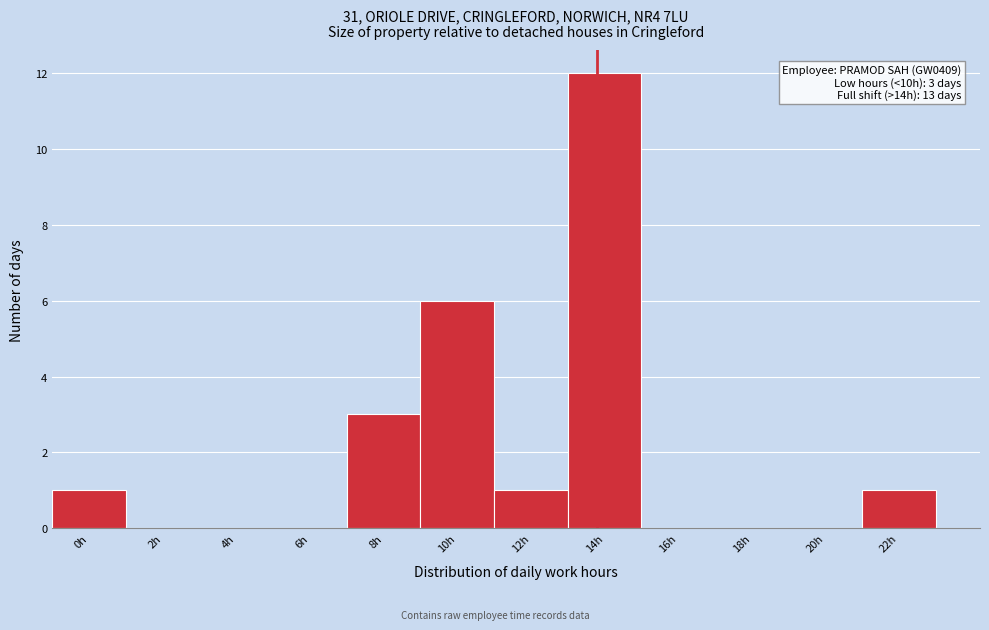

Reading right to left, list all the values displayed in this chart.

22h=1	20h=0	18h=0	16h=0	14h=12	12h=1	10h=6	8h=3	6h=0	4h=0	2h=0	0h=1